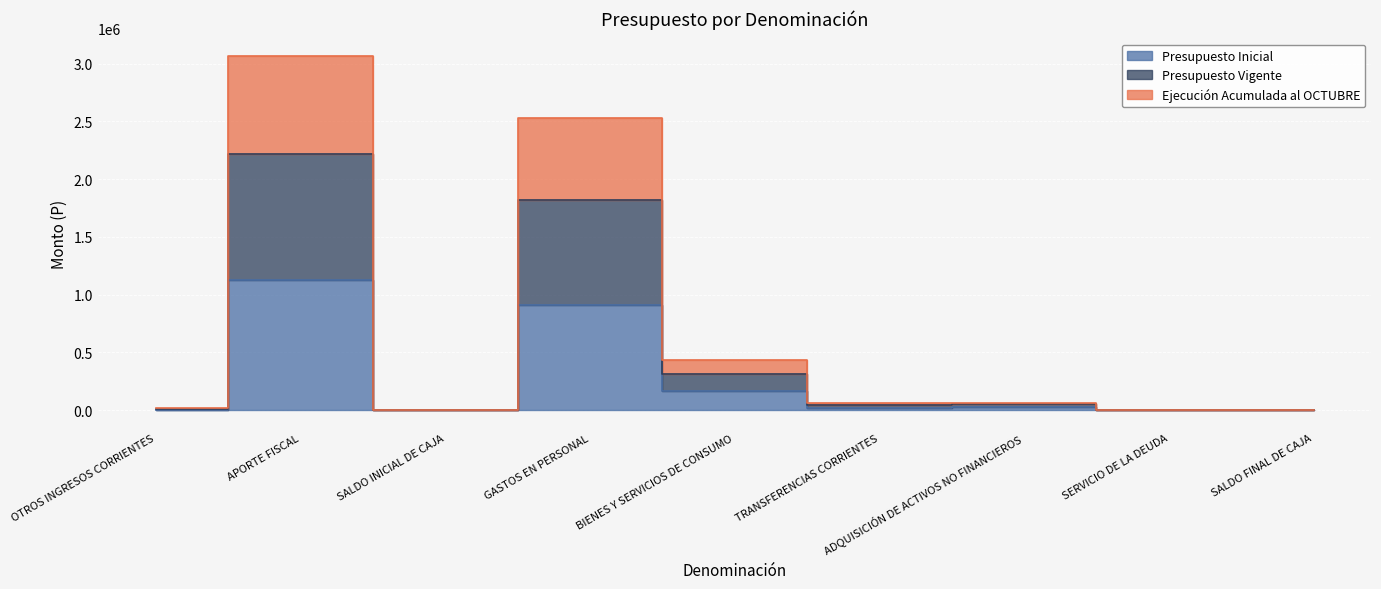

What value does the Presupuesto Inicial series have at BIENES Y SERVICIOS DE CONSUMO?

168535